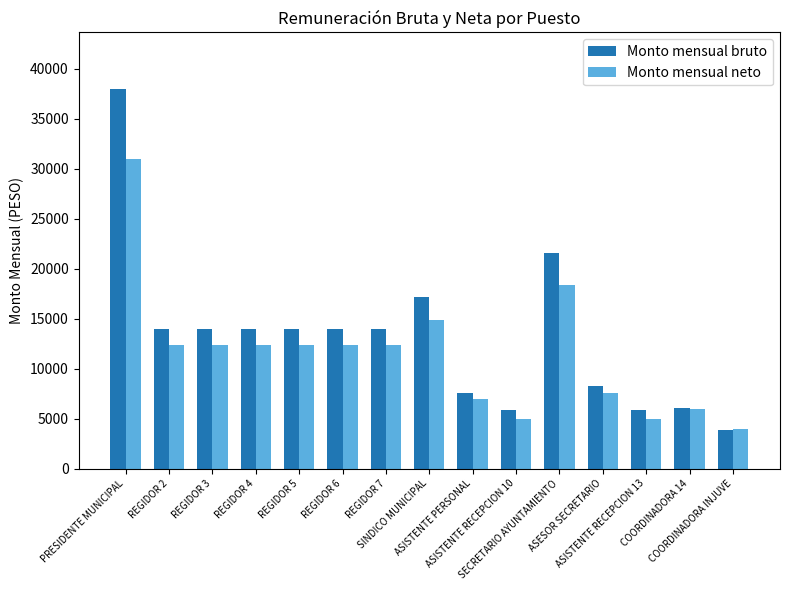

What is the value of the Monto mensual neto bar at the 12th from the left?

7600.0